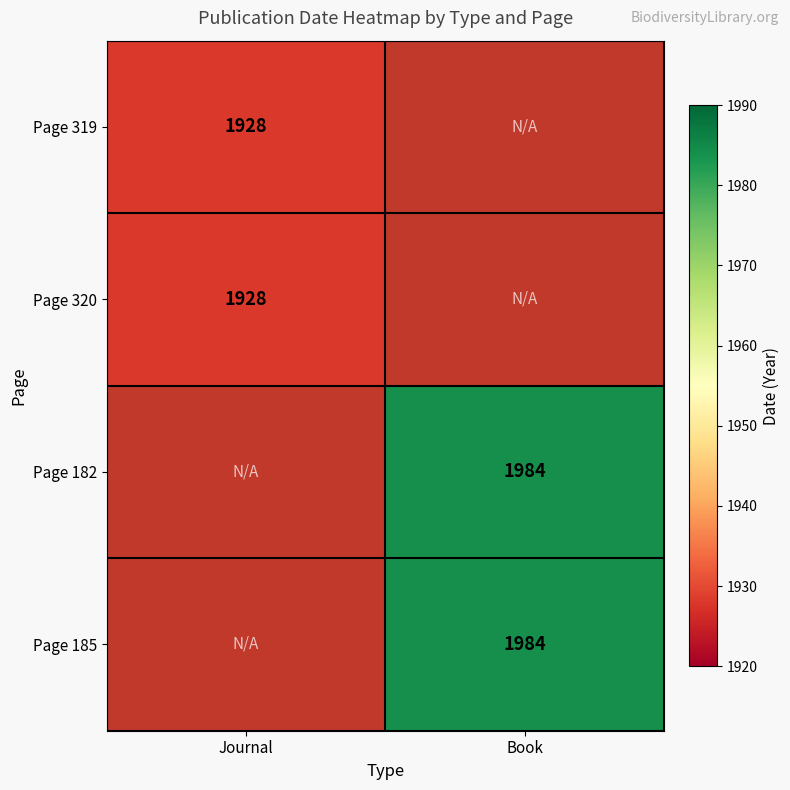

Is the value of Page 185 at Book greater than the value of Page 319 at Journal?

Yes